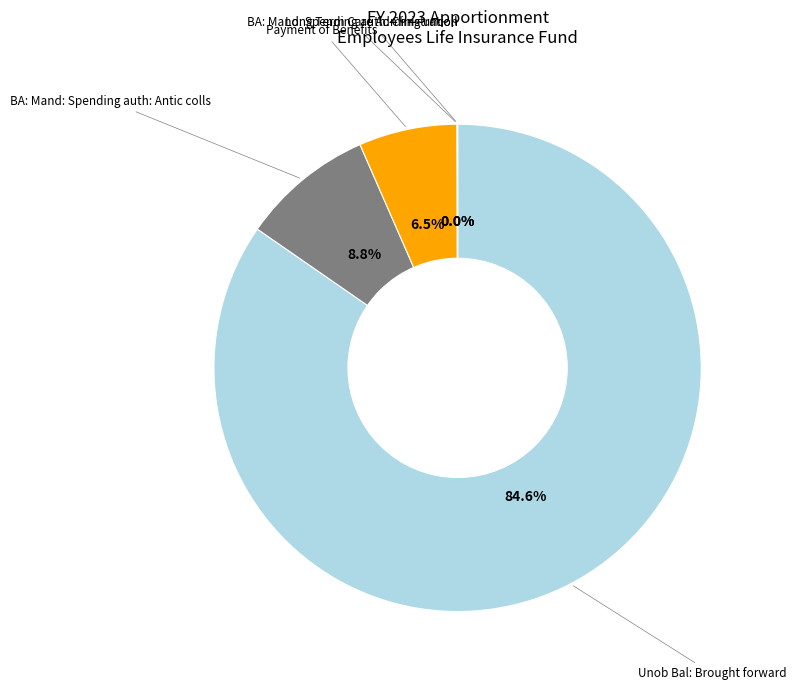

Which slice is the largest?

Unob Bal: Brought forward